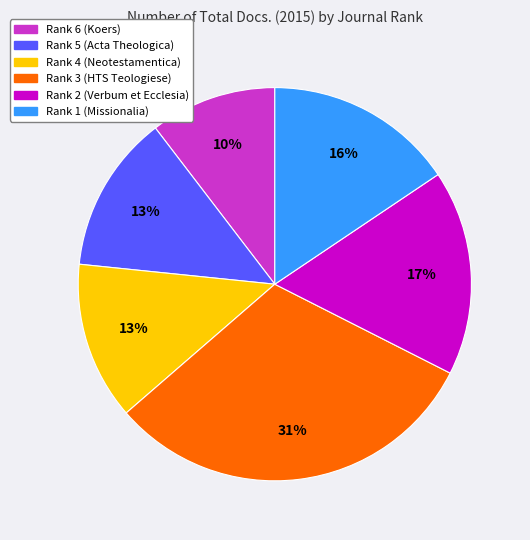

True or false: Rank 1 (Missionalia) accounts for 9% of the total.

False